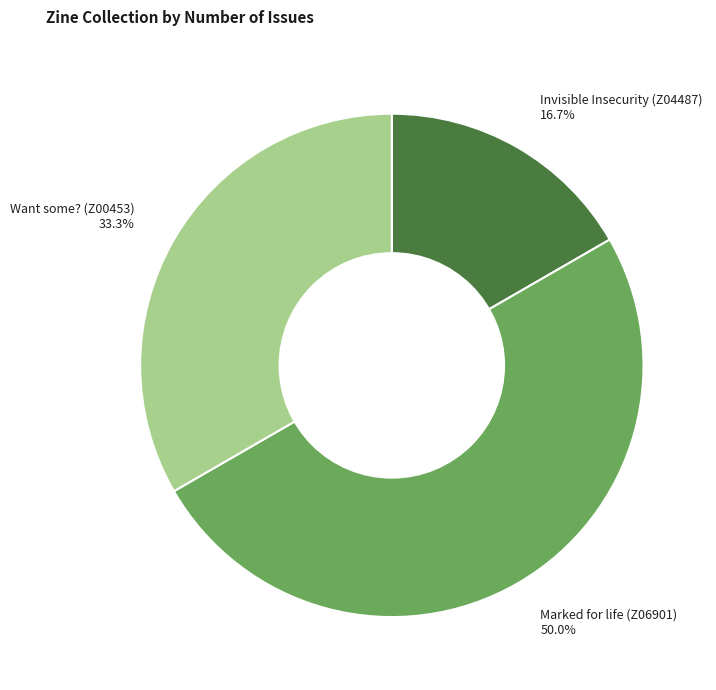

To the nearest percent, what is the difference between the largest and smallest slice percentages?

33%